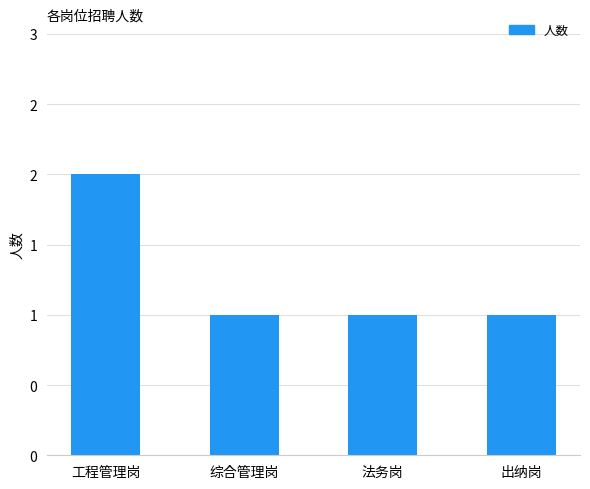

Are the bars horizontal?

No